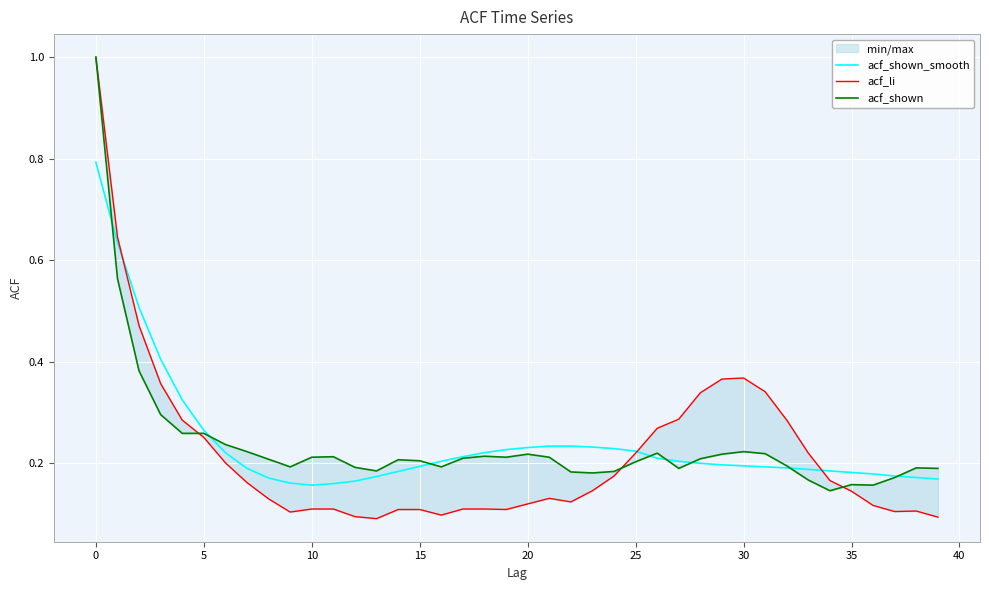

At how many categories does at least one series exceed 0?

40